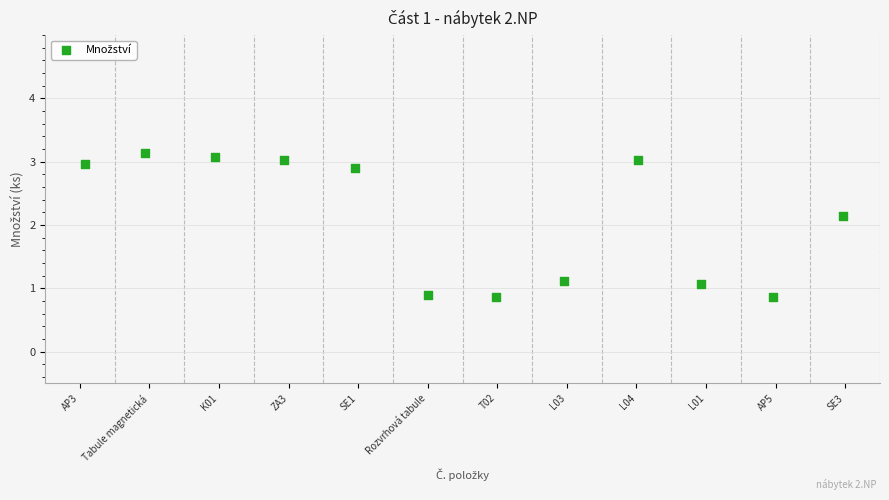

What is the average X value?

6.5